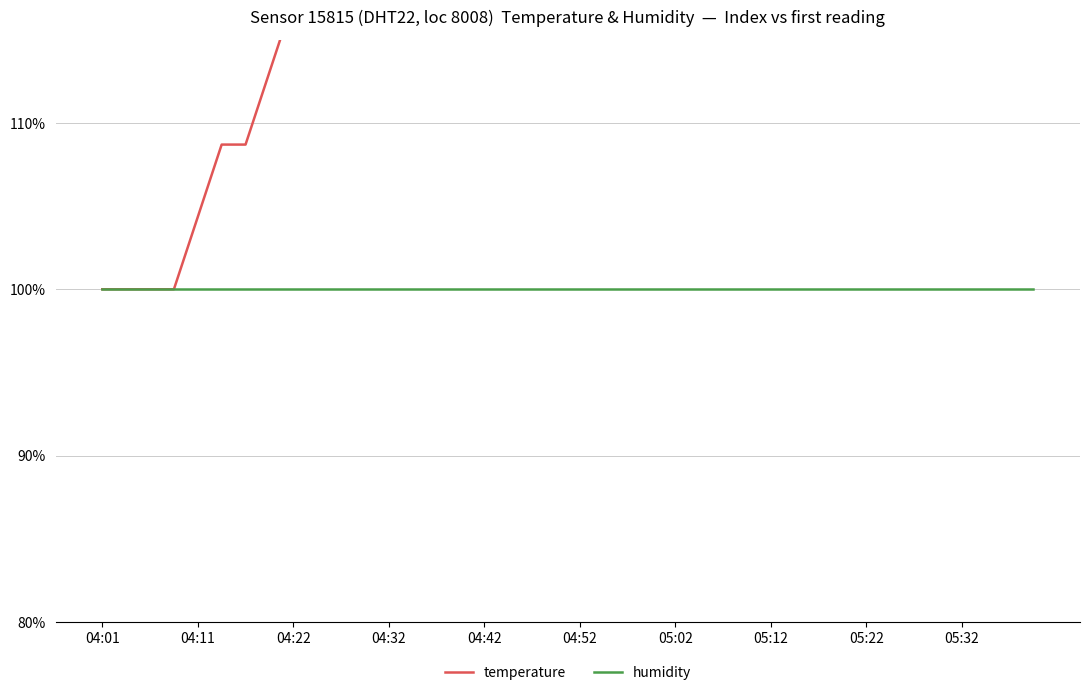

True or false: humidity and temperature intersect in this chart.

False